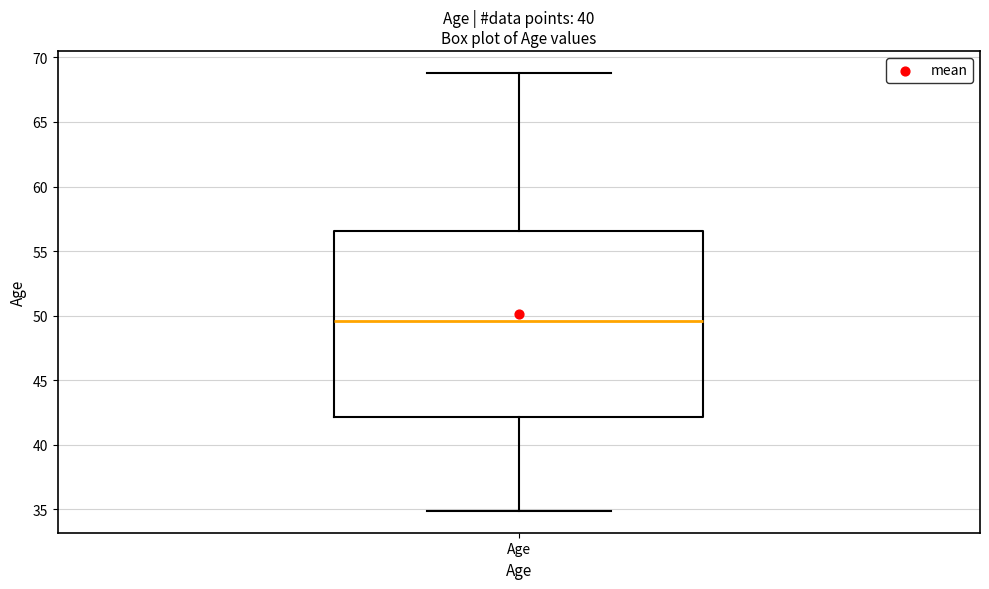

Transcribe this box plot: give where the median line is, the range the box spans, and where the two whiskers end, as read against the y-axis. The values are not printed on the chart, so give them approximately, as read against the axis.

median 49.5, box 42.0 to 56.5, whiskers 35.0 to 69.0